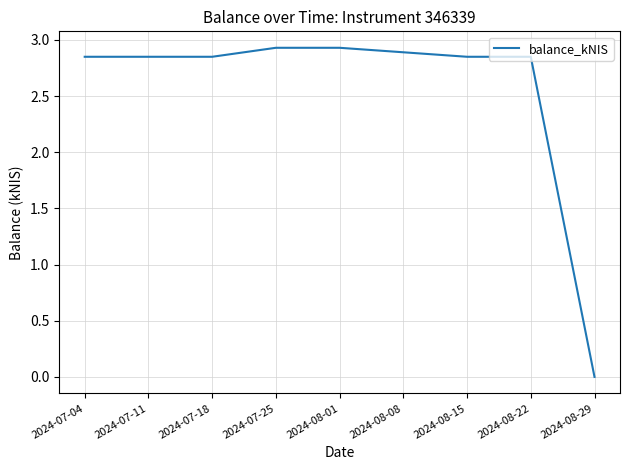

What is the difference between the values at 2024-08-15 and 2024-08-01?

0.1